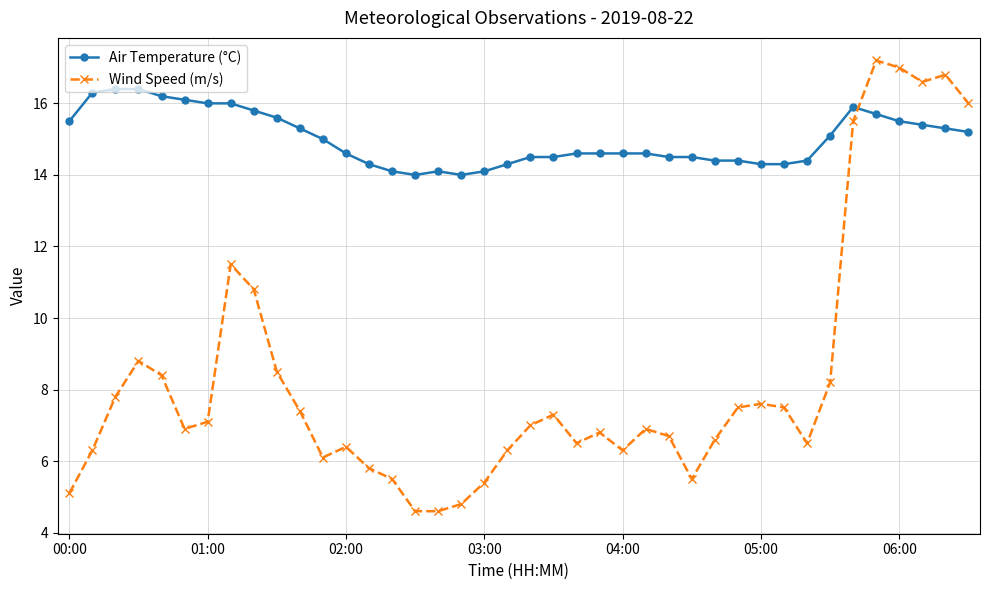

Rank the series by their maximum value, from lowest to highest.

Air Temperature (°C), Wind Speed (m/s)